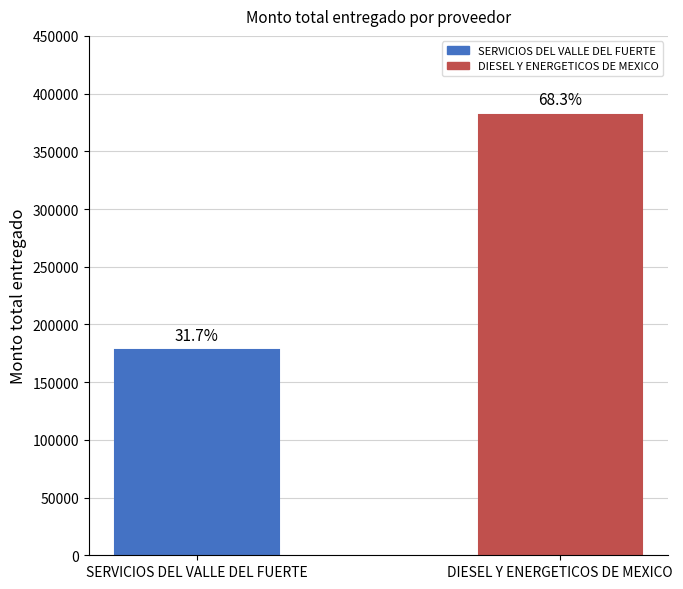

List the labels in order of value, largest first.

DIESEL Y ENERGETICOS DE MEXICO, SERVICIOS DEL VALLE DEL FUERTE